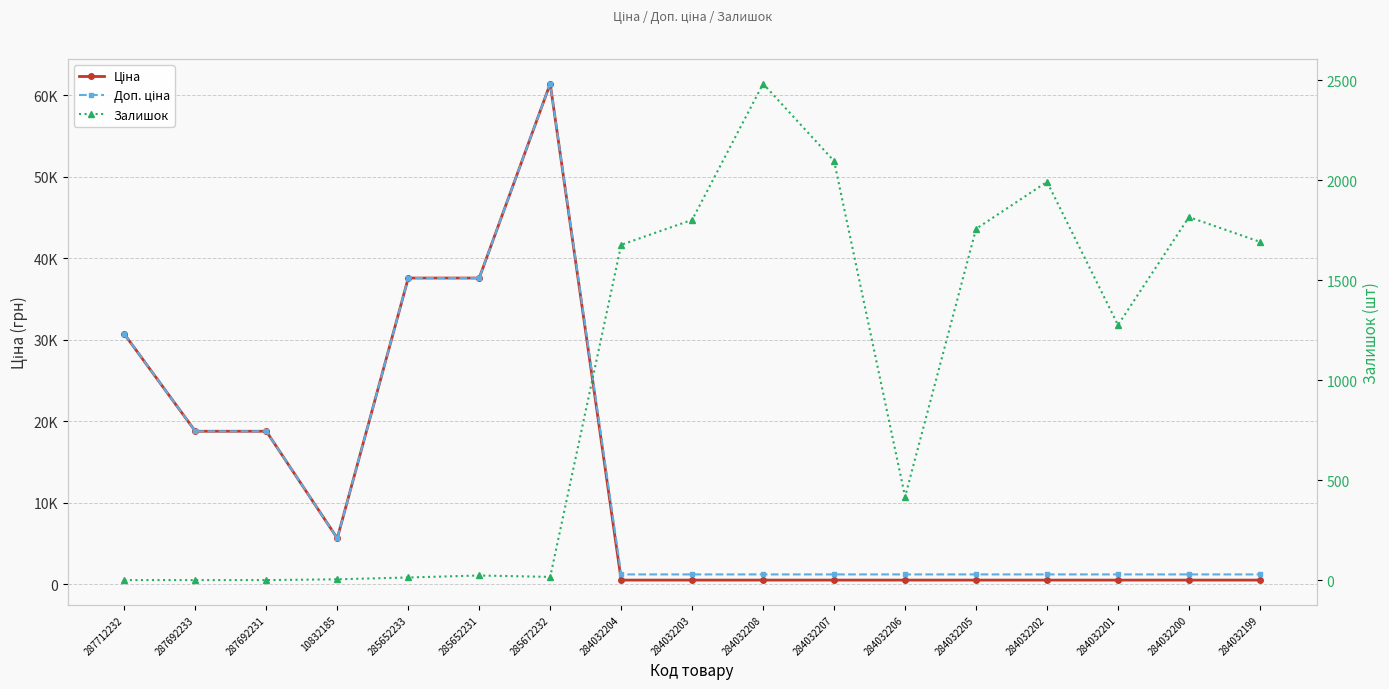

Does the chart have visible grid lines?

Yes